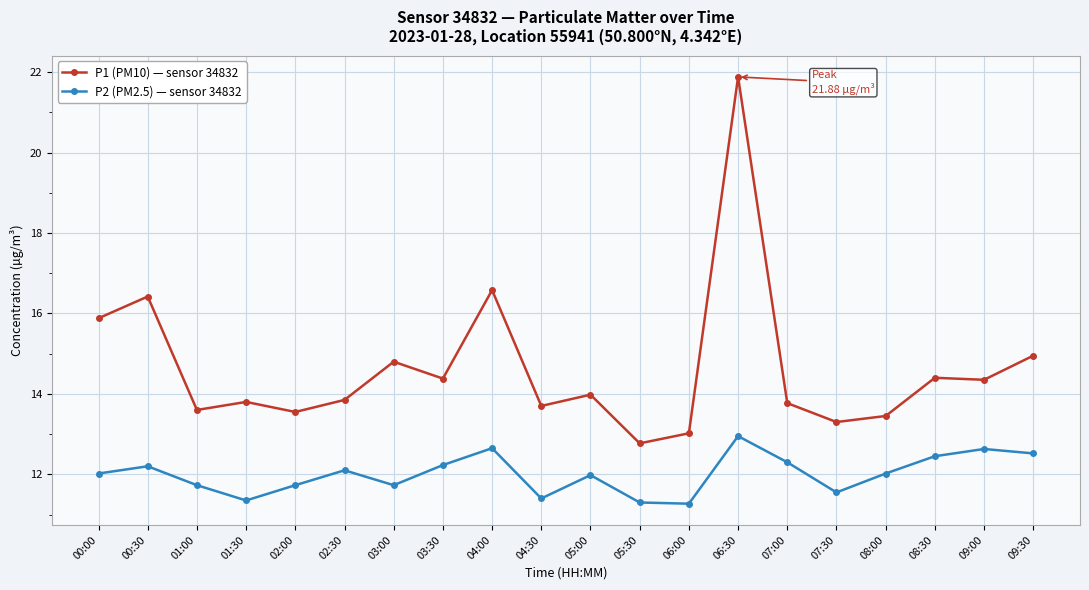

The P1 (PM10) — sensor 34832 series shows 21.8 at 05:00. True or false?

False